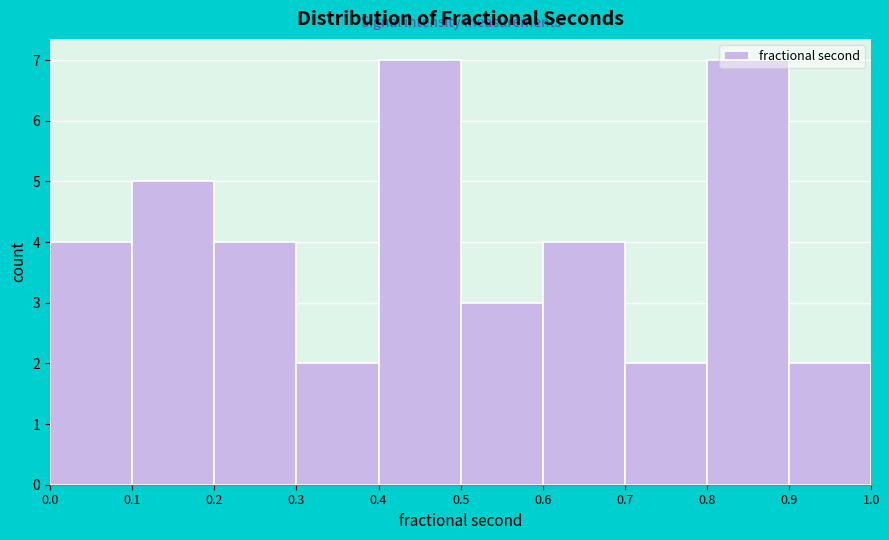

Reading left to right, list every bar in this chart as the range it spans on the x-axis followed by its height. The values are not printed on the chart, so give them approximately, as read against the axis.

0.0 to 0.1: 4
0.1 to 0.2: 5
0.2 to 0.3: 4
0.3 to 0.4: 2
0.4 to 0.5: 7
0.5 to 0.6: 3
0.6 to 0.7: 4
0.7 to 0.8: 2
0.8 to 0.9: 7
0.9 to 1.0: 2